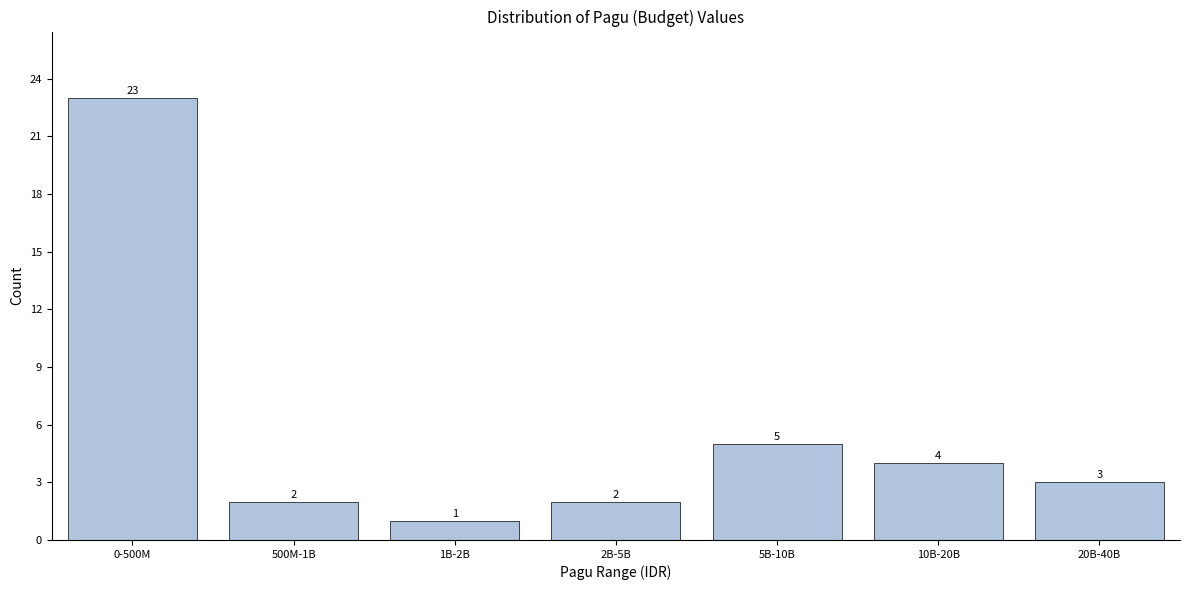

Reading left to right, extract all data points from this chart.

23	2	1	2	5	4	3